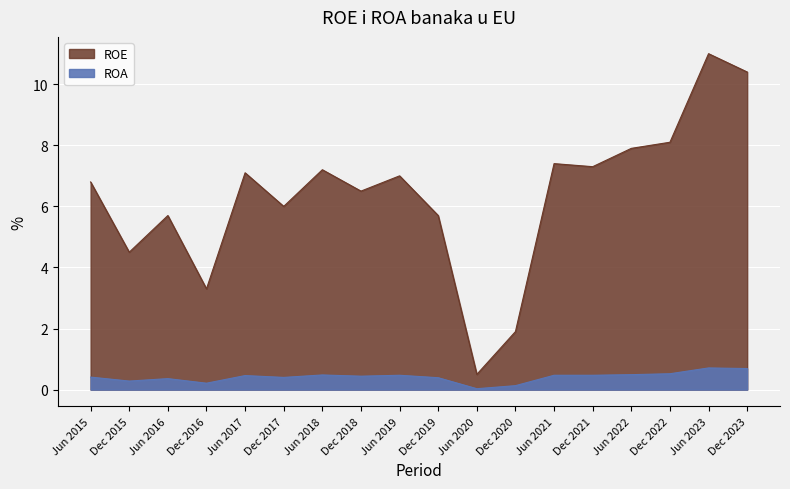

What is the value of the ROE point at the 13th from the left?

7.4